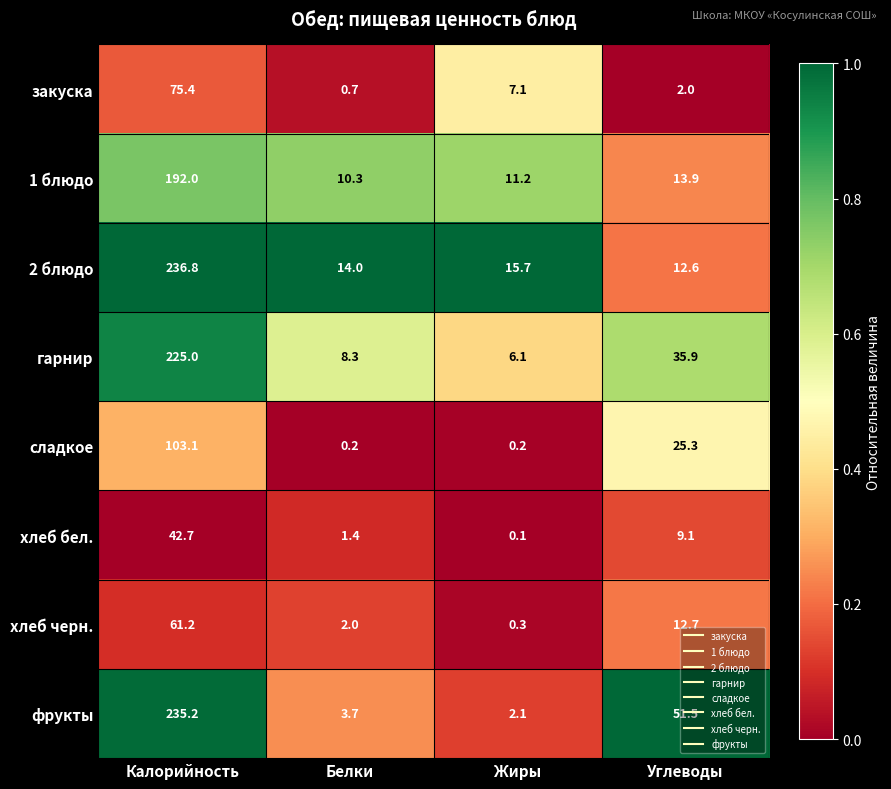

What is the sum of the хлеб черн. values at Калорийность and Белки?

63.2